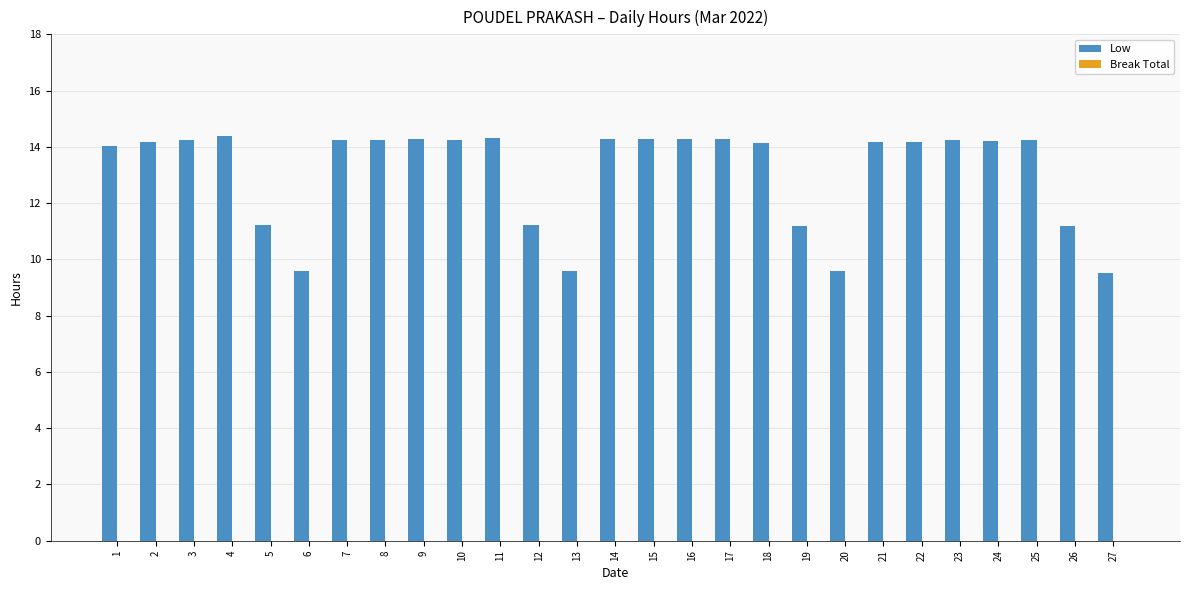

The value at 14 is 14.3. True or false?

True